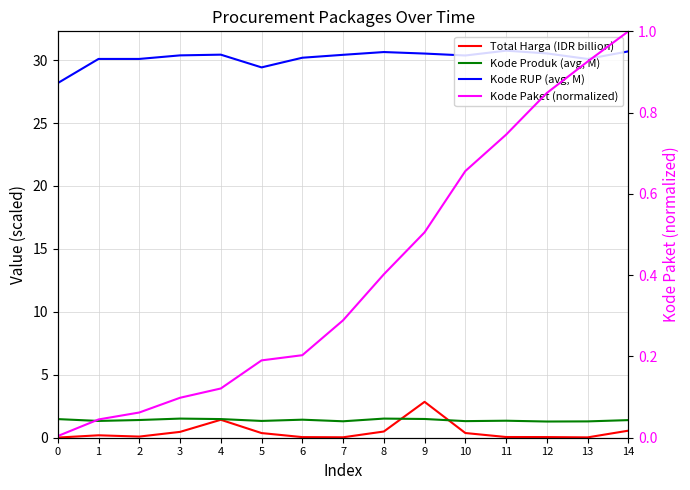

How many lines are shown in the chart?

4